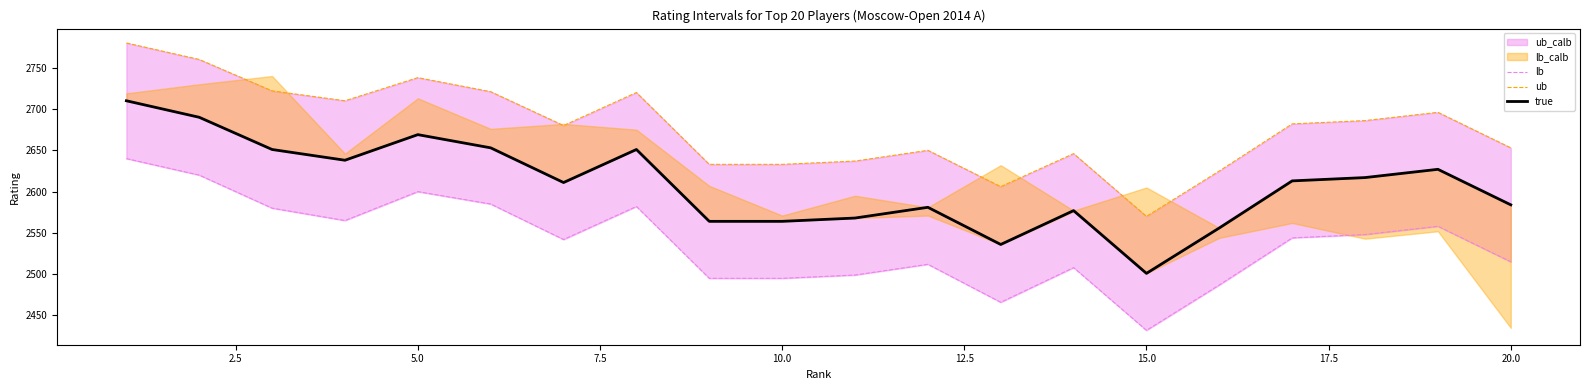

What is the maximum value for true?

2710